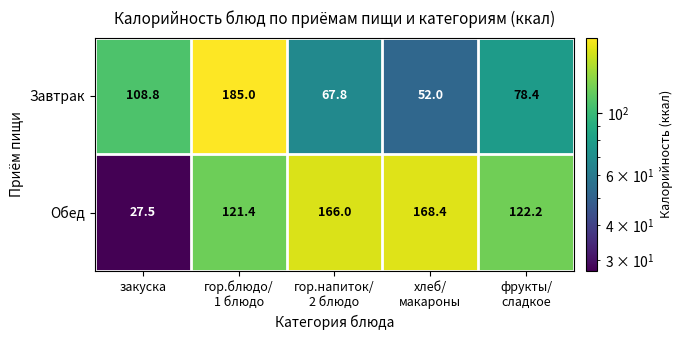

Reading left to right, extract all data points from this chart.

Завтрак: 108.8	185.0	67.8	52.0	78.4
Обед: 27.5	121.4	166.0	168.4	122.2